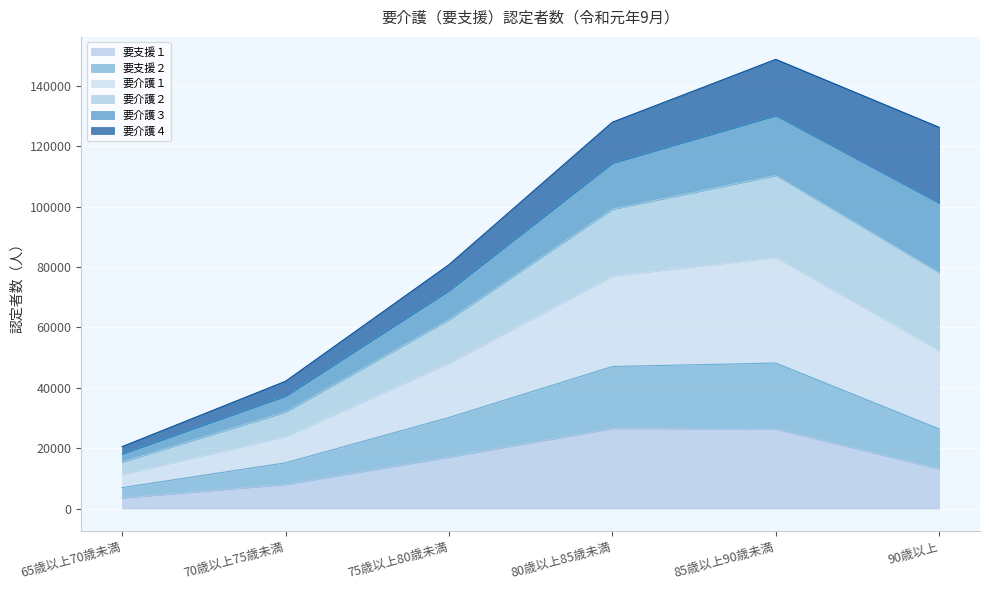

How many lines are shown in the chart?

6